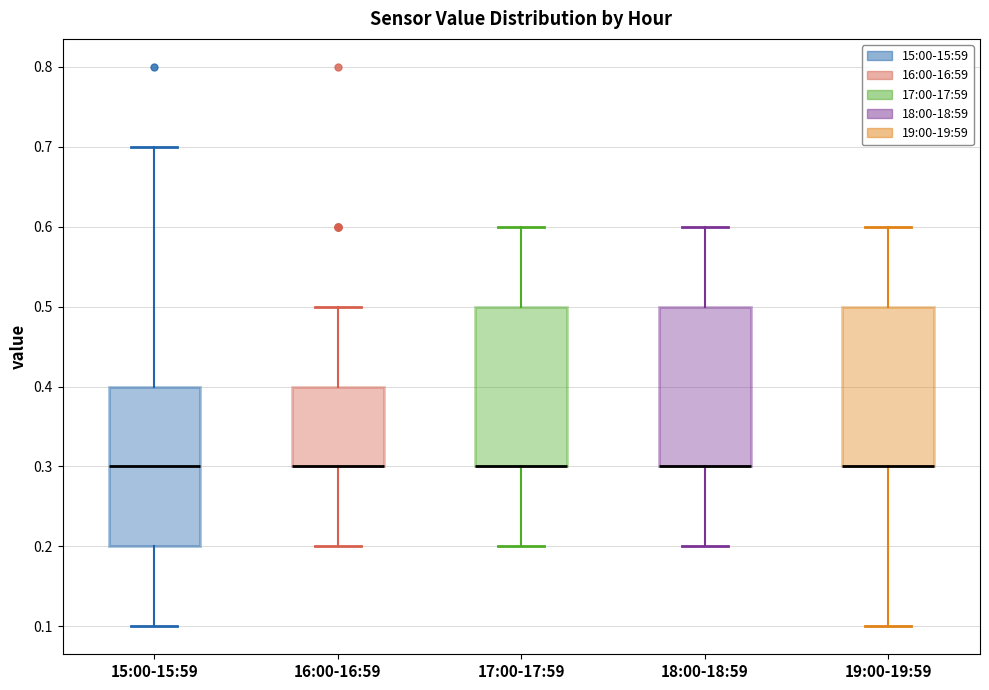

Where does the upper whisker of the box for 18:00-18:59 end on the y-axis? The values are not printed on the chart, so give them approximately, as read against the axis.

0.6